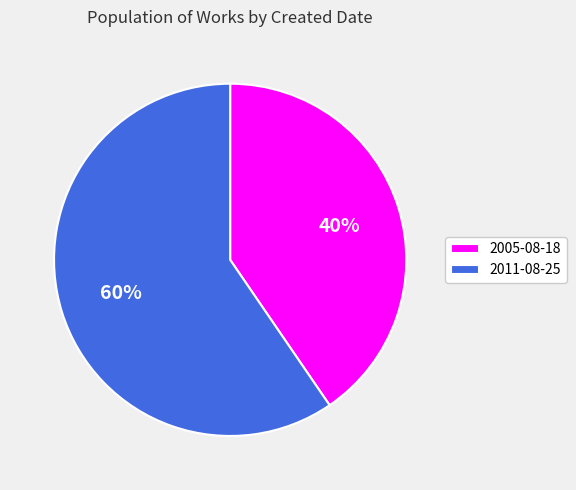

Rank the categories by value from lowest to highest.

2005-08-18, 2011-08-25